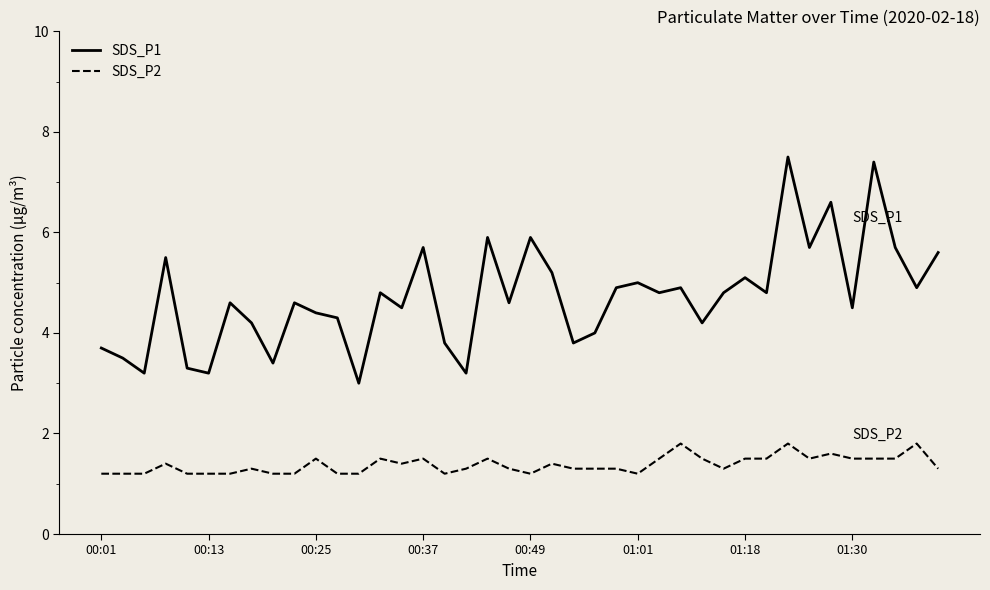

How many lines are shown in the chart?

2